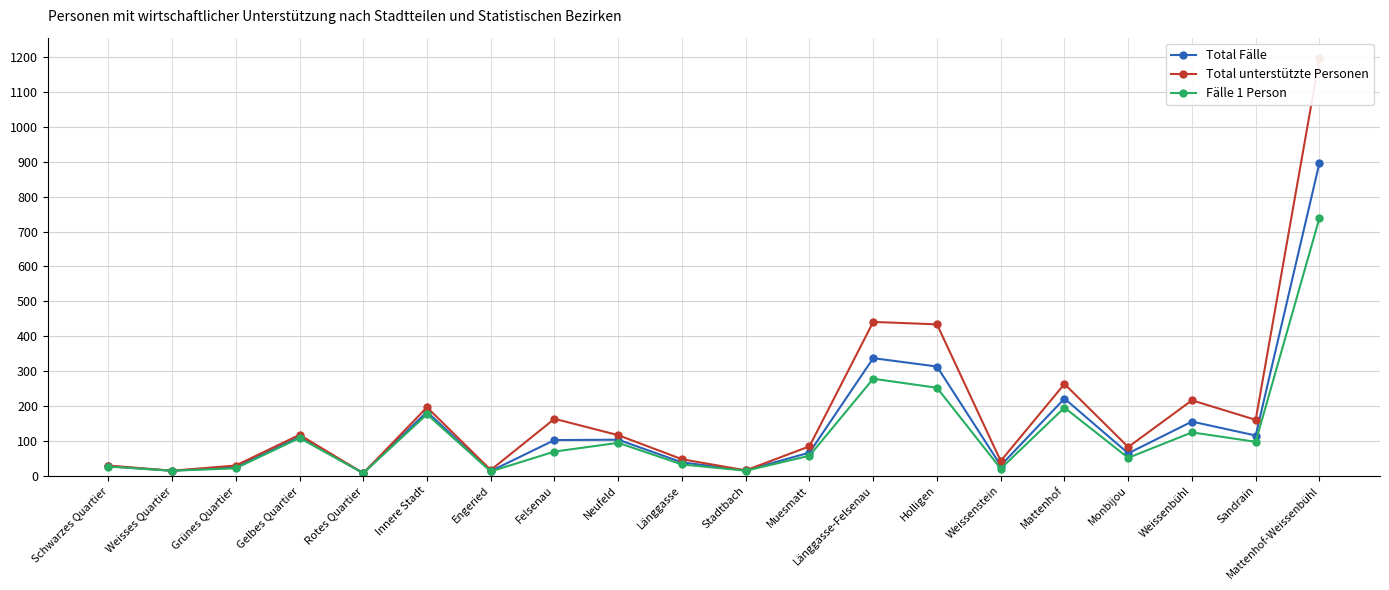

Where does the Total unterstützte Personen series first go above 116?

Gelbes Quartier